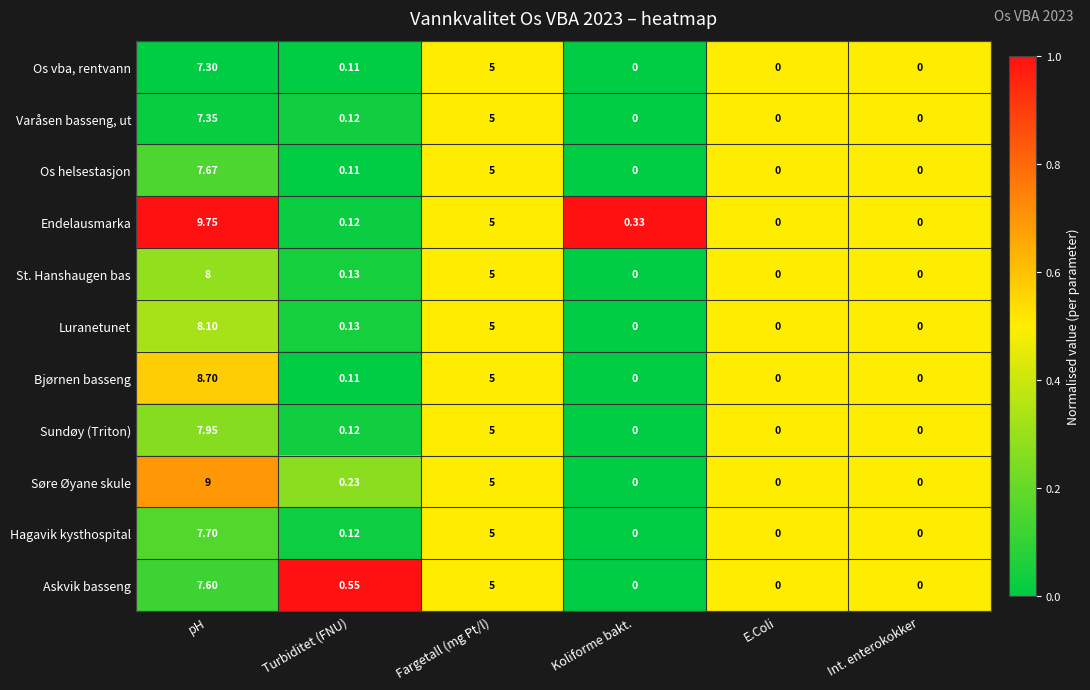

At which label is St. Hanshaugen bas closest to 4?

Fargetall (mg Pt/l)